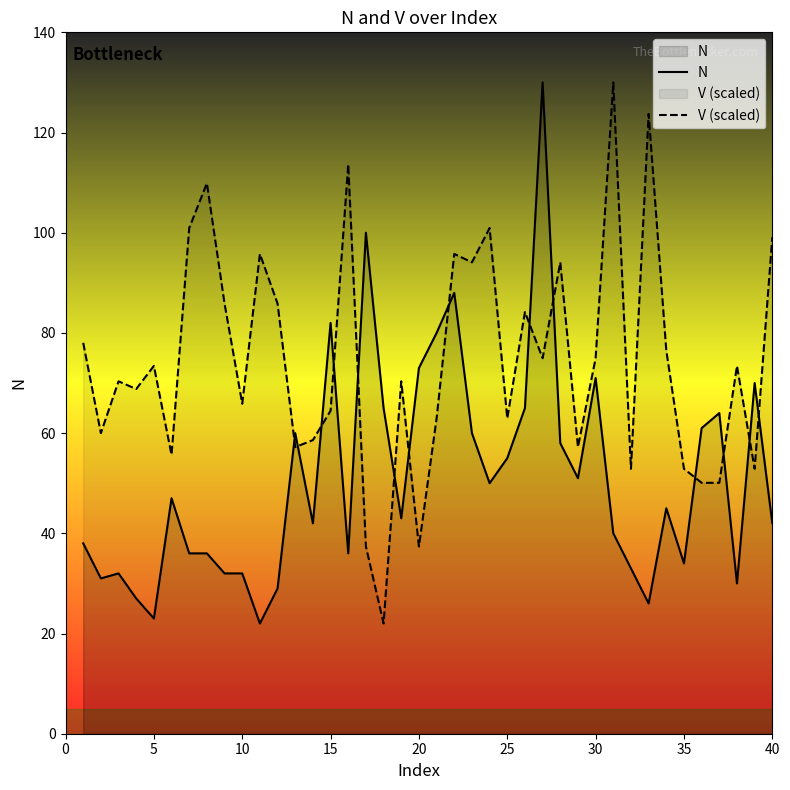

True or false: N has a value of 42.0 at 40.

True